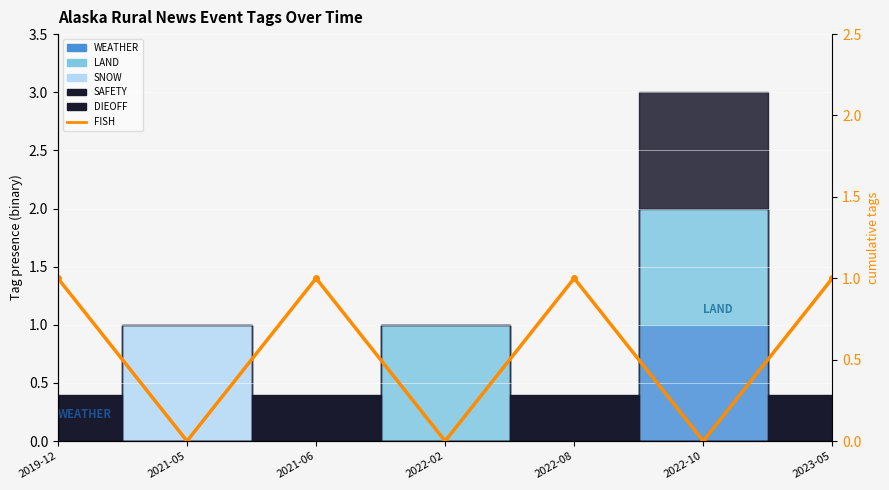

List the labels in order of value, smallest first.

2021-05, 2022-02, 2022-10, 2019-12, 2021-06, 2022-08, 2023-05